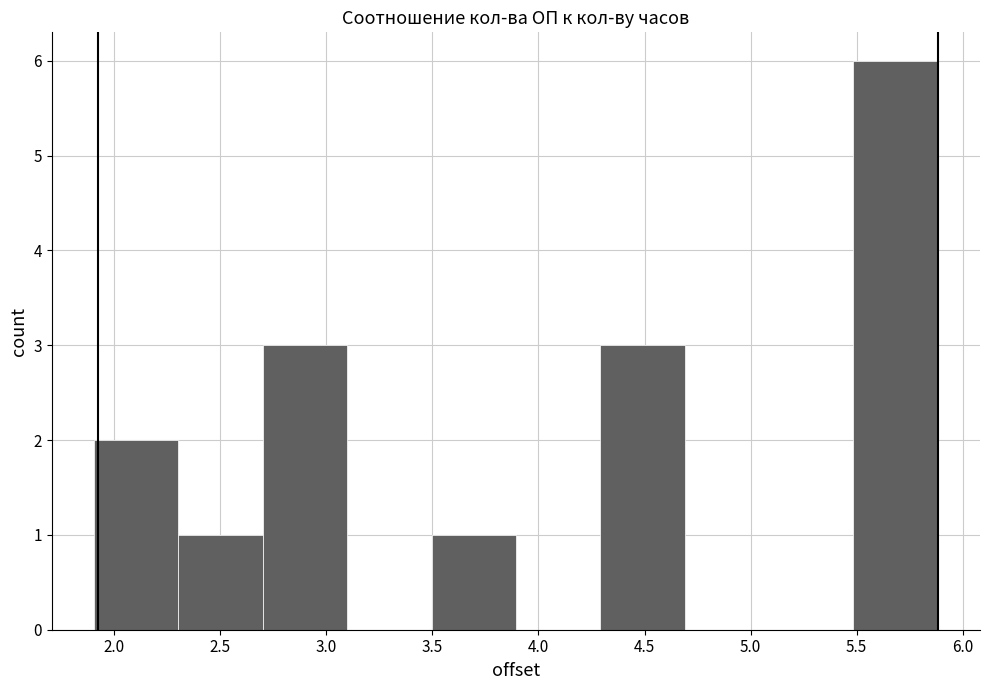

How tall is the bar that spans 1.9 to 2.3 on the x-axis? Neither the bar edges nor the heights are printed on the chart, so give them approximately, as read against the axes.

2